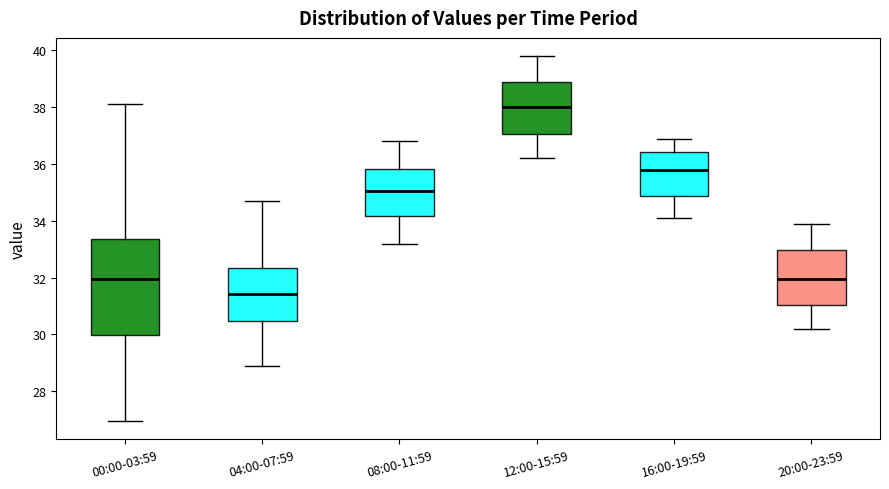

Reading left to right, read every box against the y-axis: the position of its median line, the range the box covers, and the ends of its whiskers. The values are not printed on the chart, so give them approximately, as read against the axis.

00:00-03:59: median 32.0, box 30.0 to 33.4, whiskers 27.0 to 38.2
04:00-07:59: median 31.4, box 30.4 to 32.4, whiskers 29.0 to 34.8
08:00-11:59: median 35.0, box 34.2 to 35.8, whiskers 33.2 to 36.8
12:00-15:59: median 38.0, box 37.0 to 38.8, whiskers 36.2 to 39.8
16:00-19:59: median 35.8, box 34.8 to 36.4, whiskers 34.2 to 37.0
20:00-23:59: median 32.0, box 31.0 to 33.0, whiskers 30.2 to 34.0